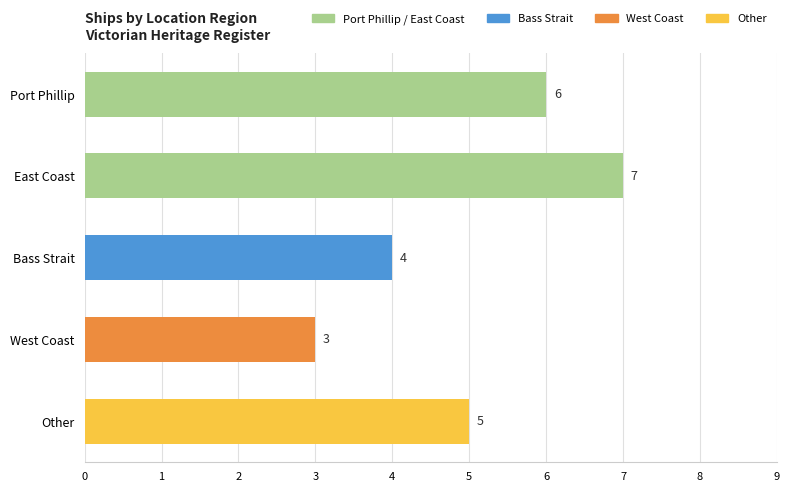

What is the difference between the second highest and minimum values?

3